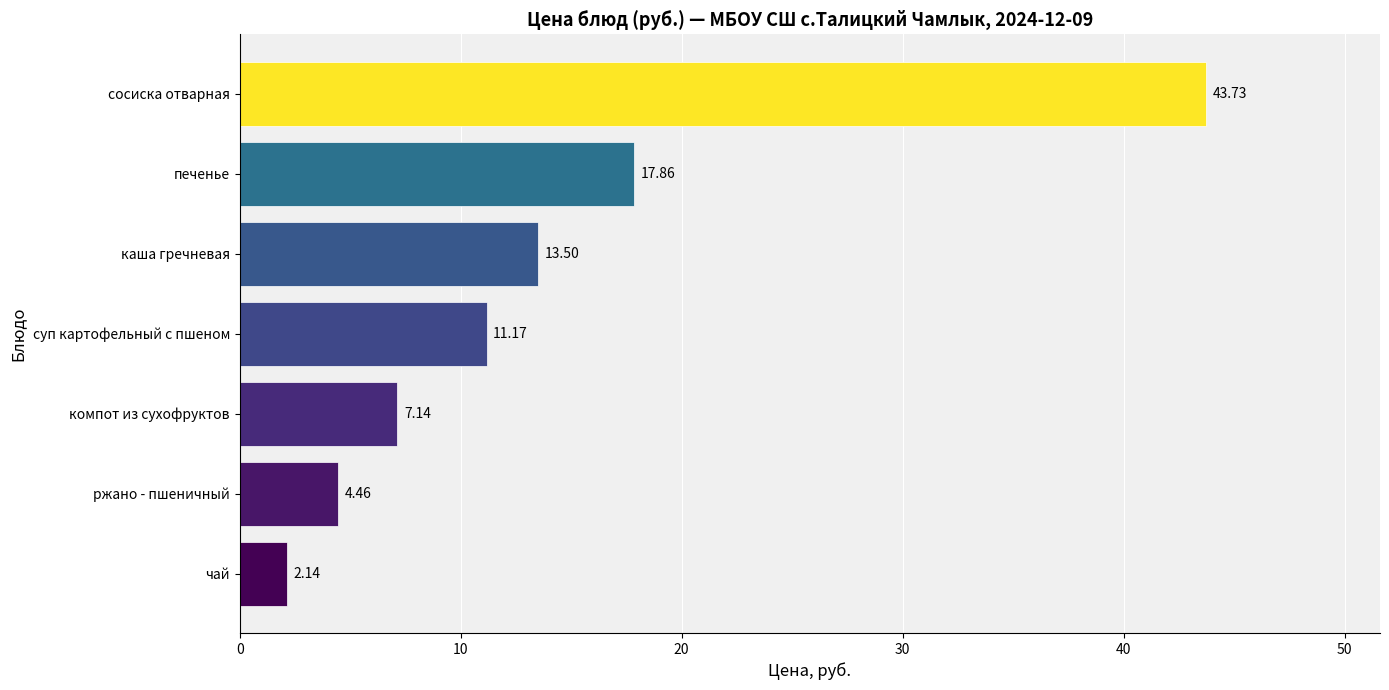

What is the sum of all values?

100.0